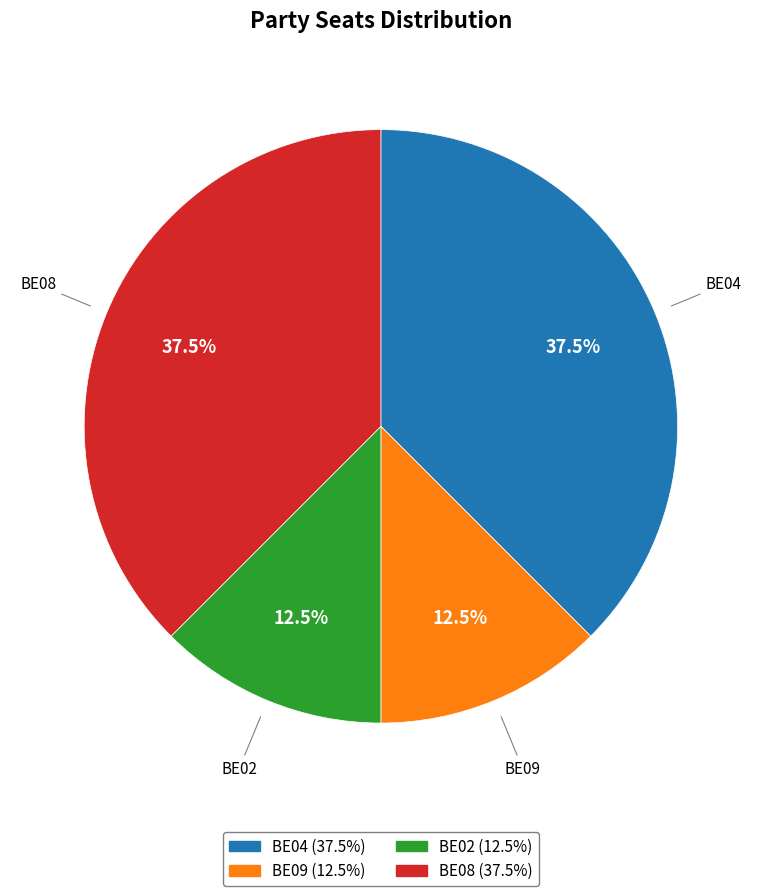

The BE04 slice represents 46% of the pie. True or false?

False